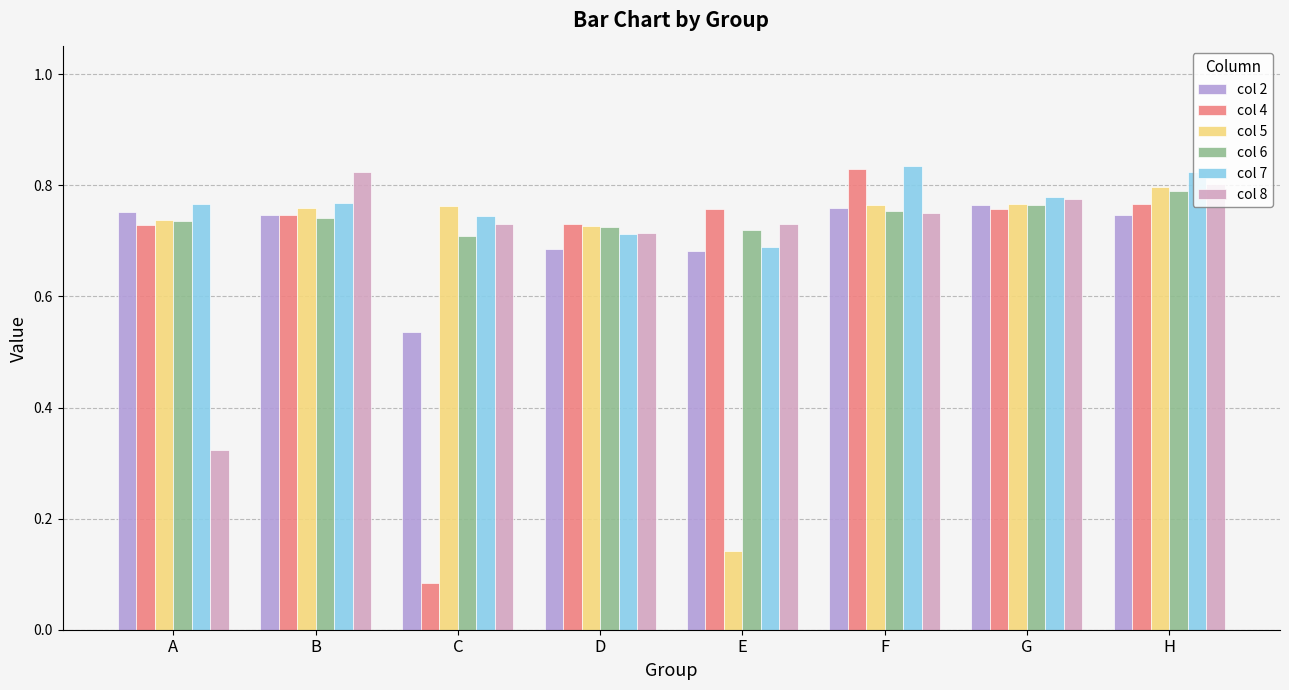

Which category has the lowest value across all series?

C